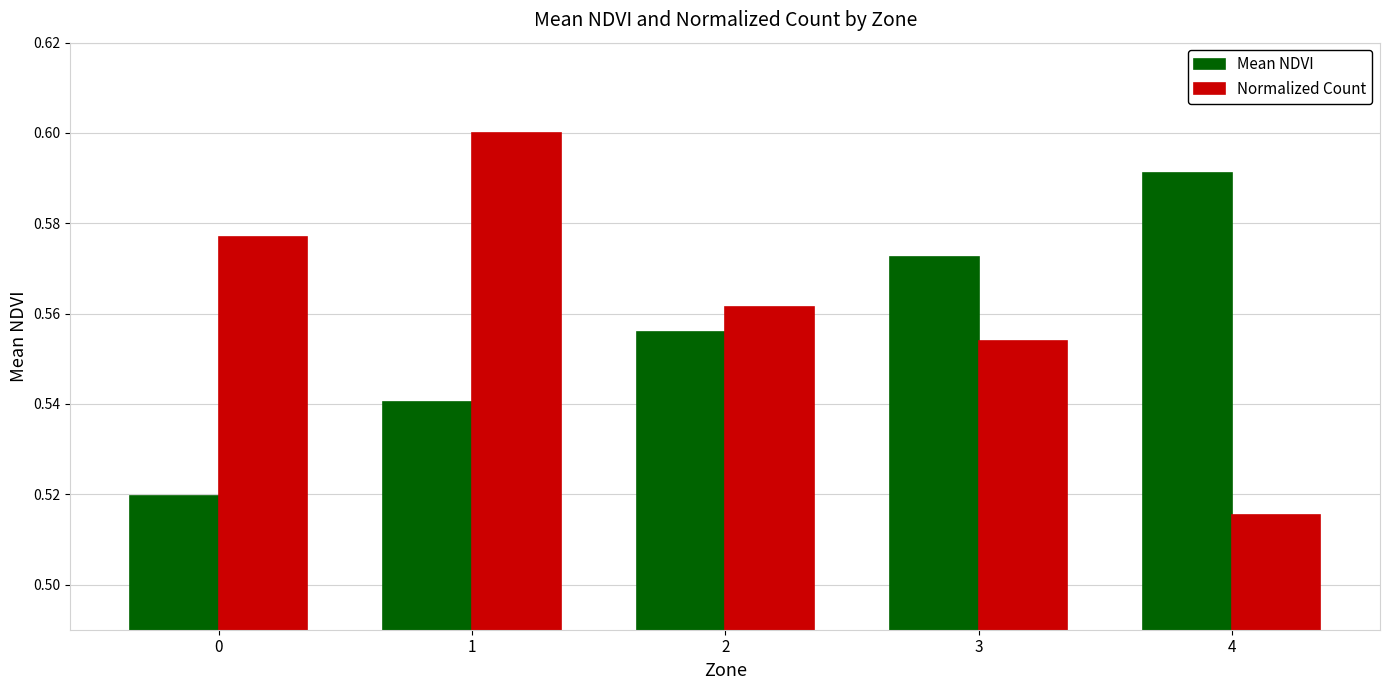

At how many categories does at least one series exceed 0?

5